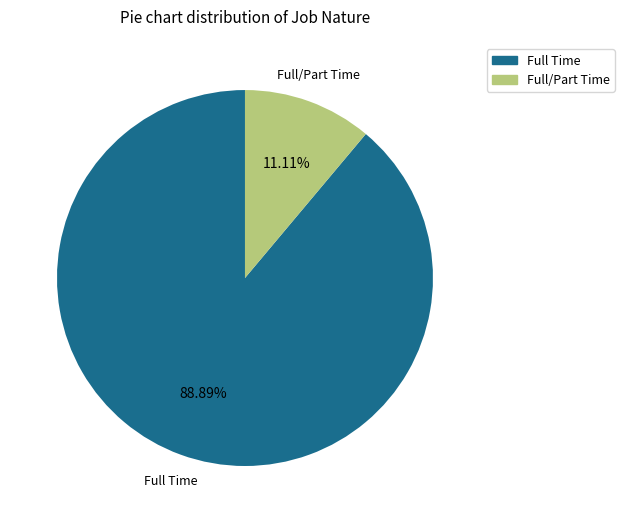

What is the ratio of the value at Full Time to the value at Full/Part Time?

8.0